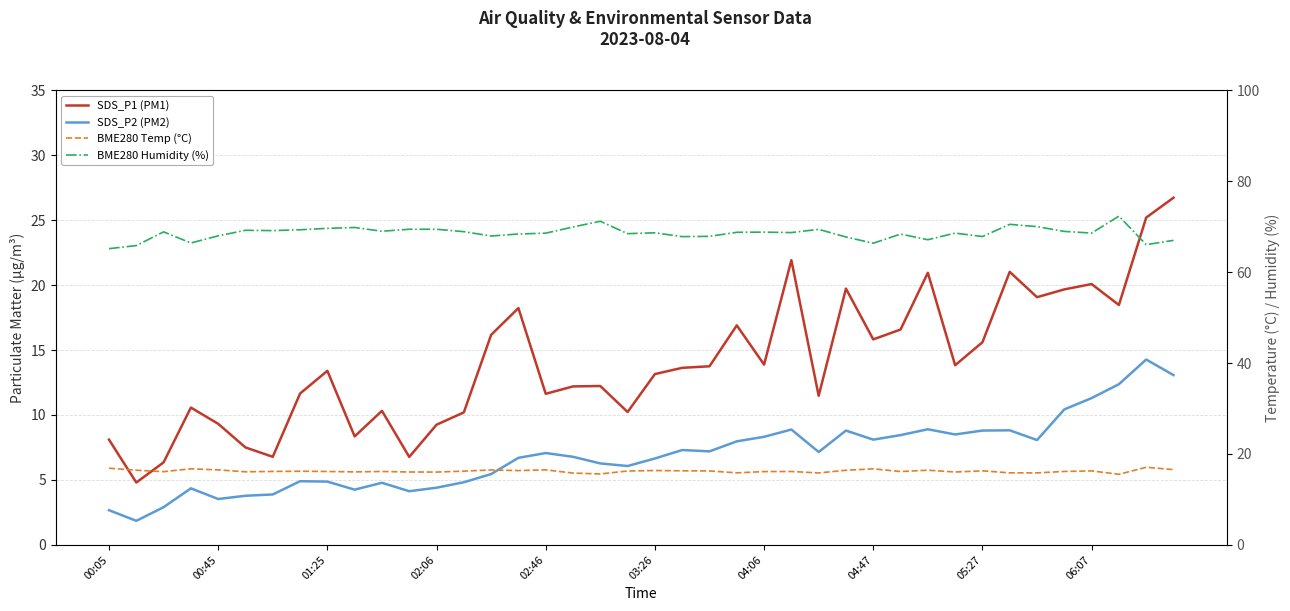

What value does the SDS_P2 (PM2) series have at 26?

7.2